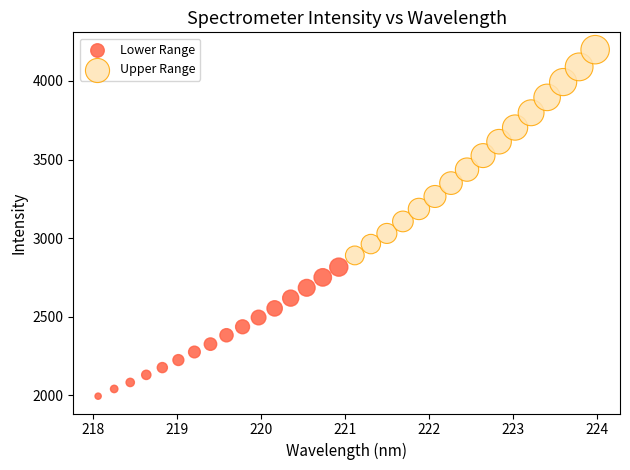

Which series has the largest Y range (max minus min)?

Upper Range